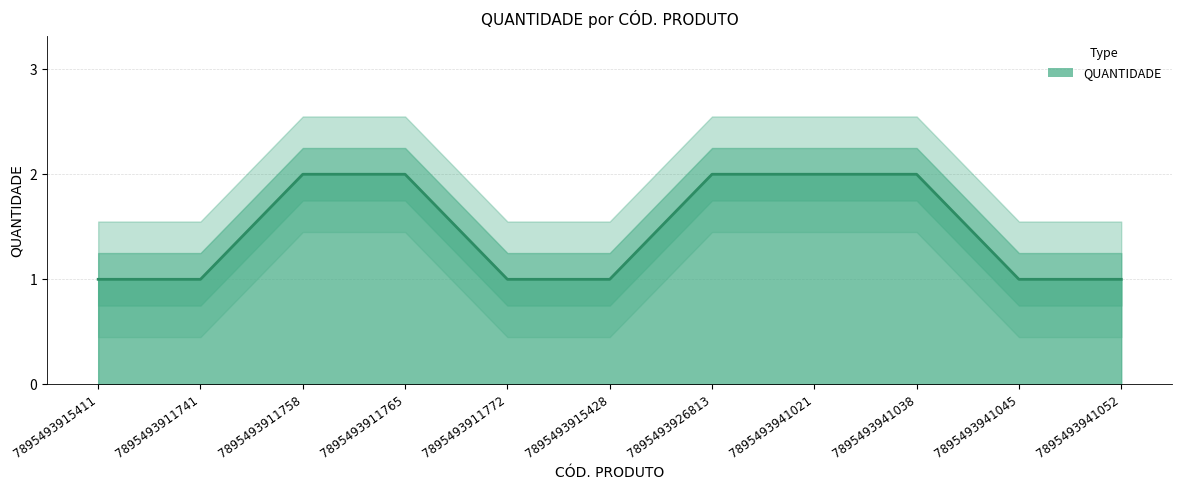

Reading left to right, list all the values displayed in this chart.

1	1	2	2	1	1	2	2	2	1	1